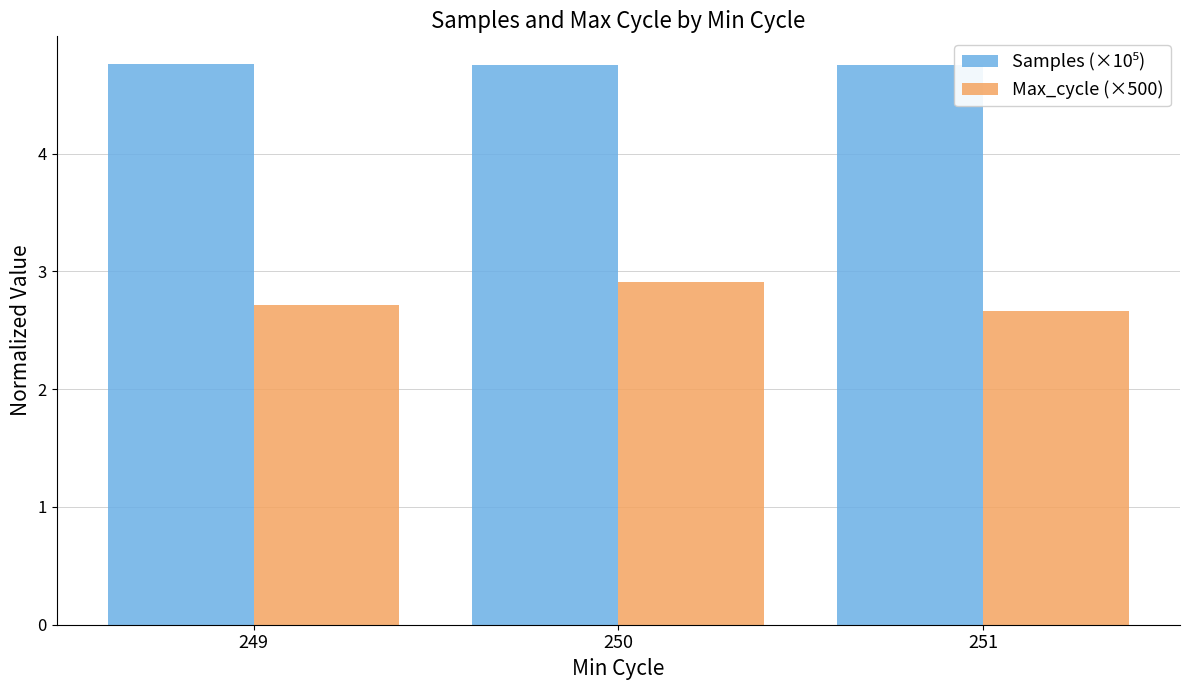

What is the difference between the highest and lowest values at 251?

2.1